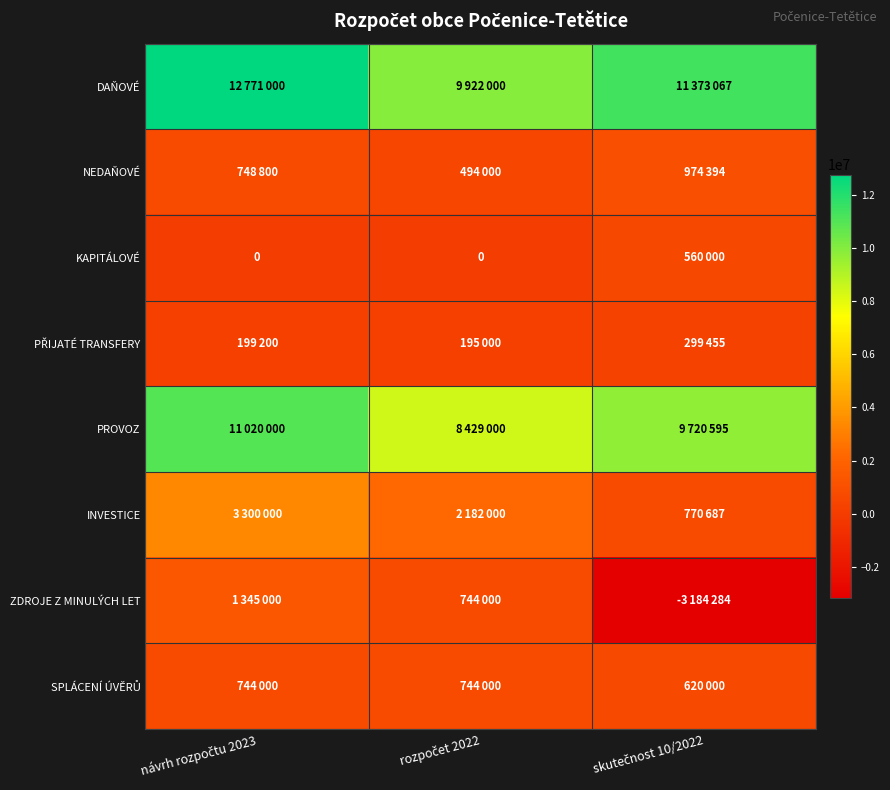

How many SPLÁCENÍ ÚVĚRŮ values are between 620000 and 744000?

3